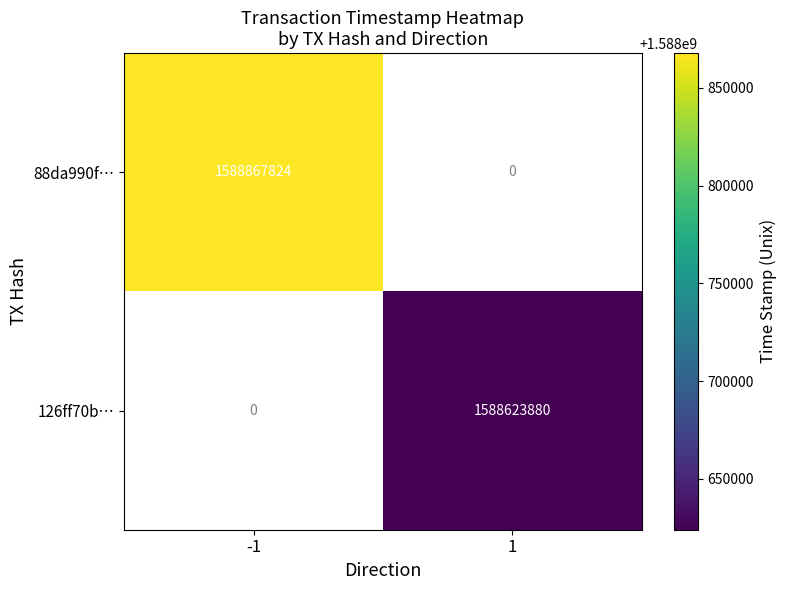

How many series are shown in this chart?

2